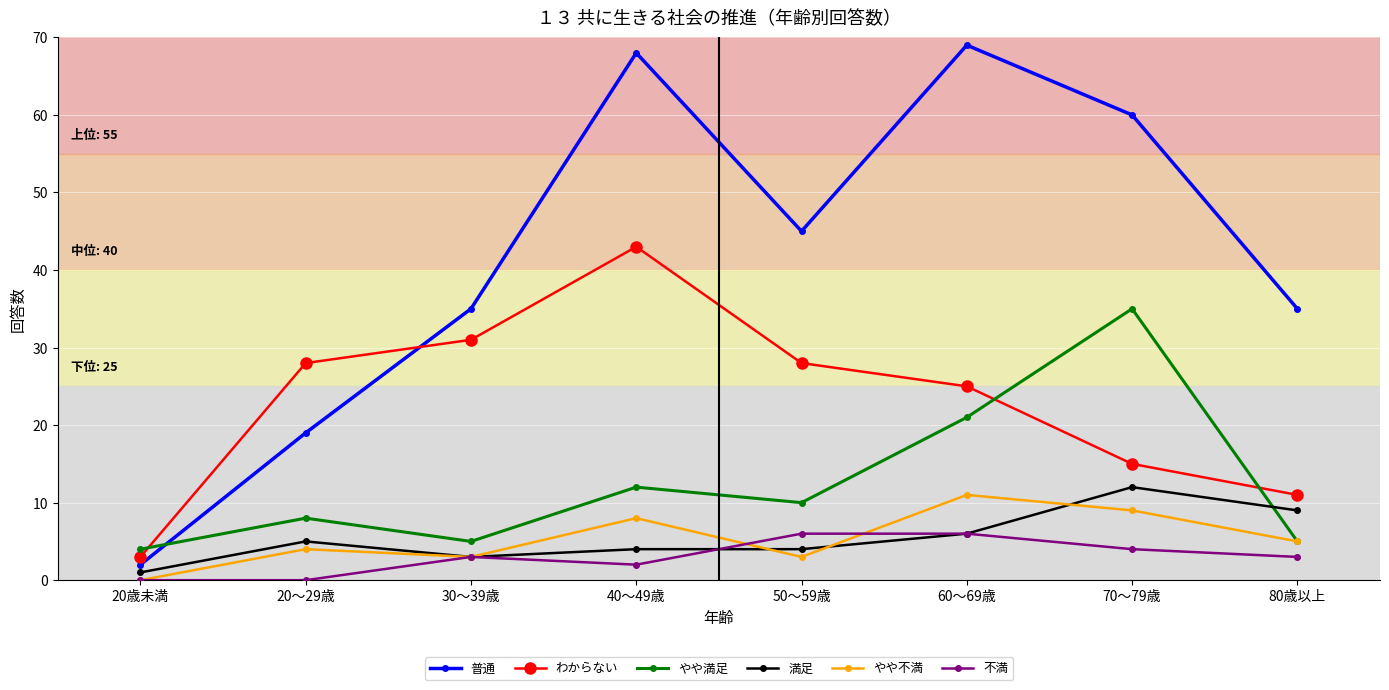

What is the difference between the 満足 values at 20～29歳 and 70～79歳?

7